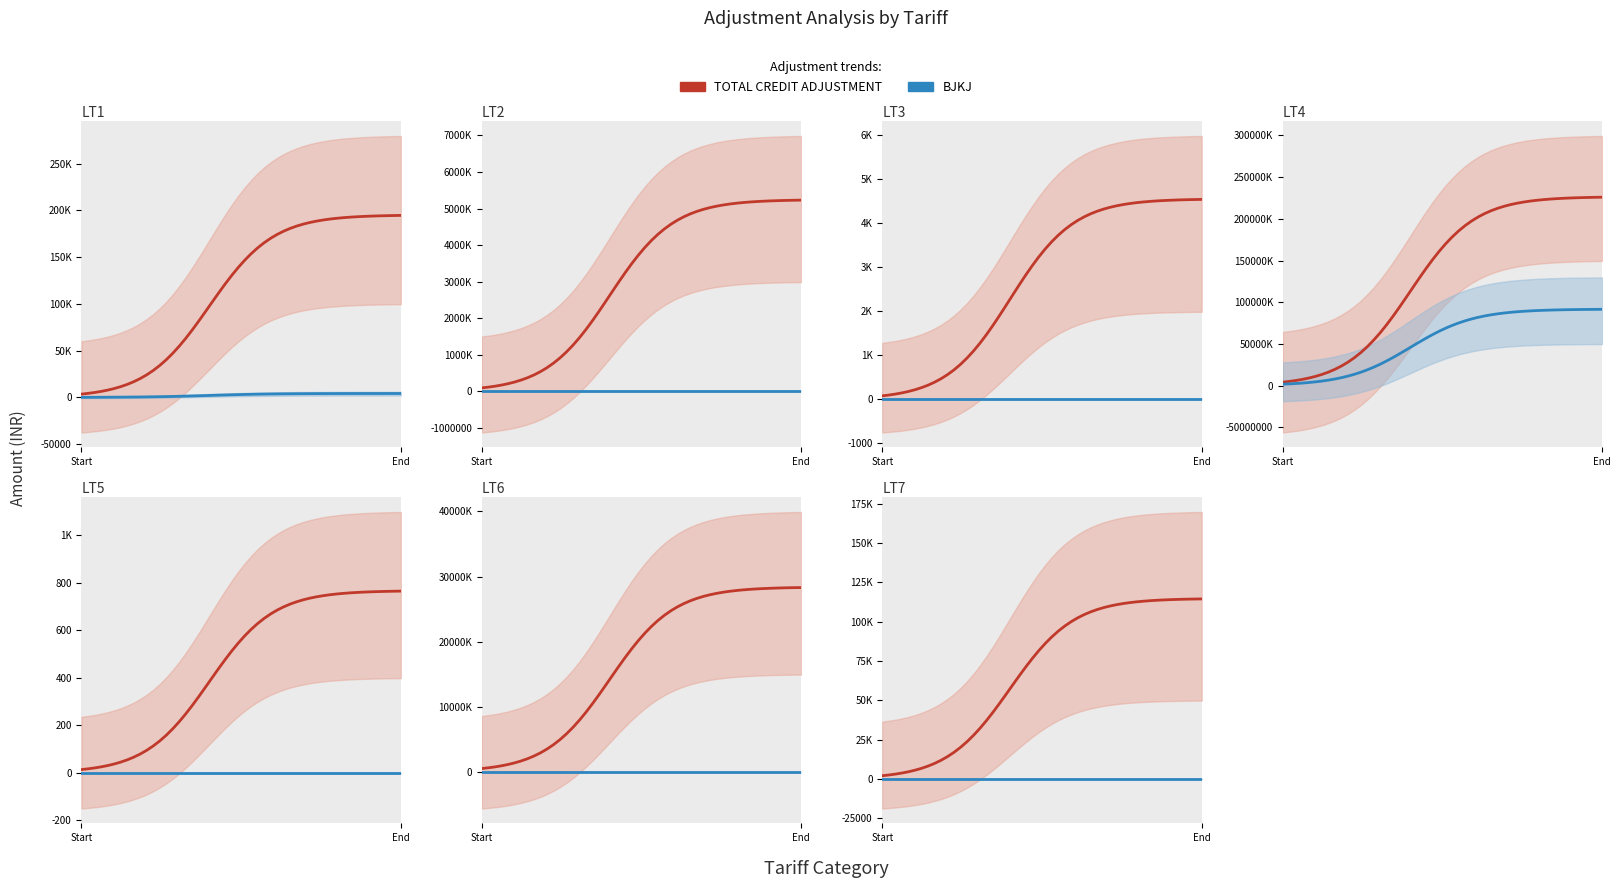

Which series has the largest range (max minus min)?

TOTAL CREDIT ADJUSTMENT